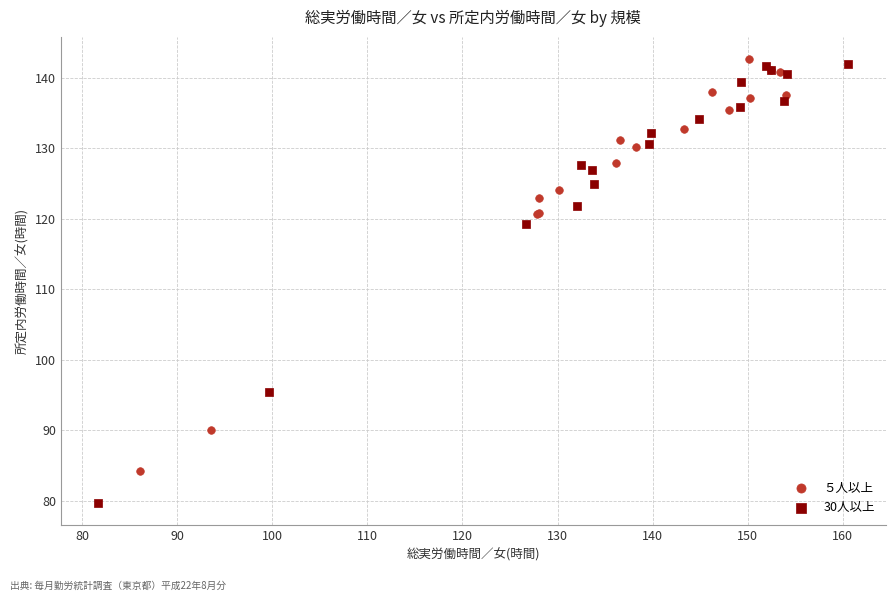

Which series has the largest Y range (max minus min)?

30人以上